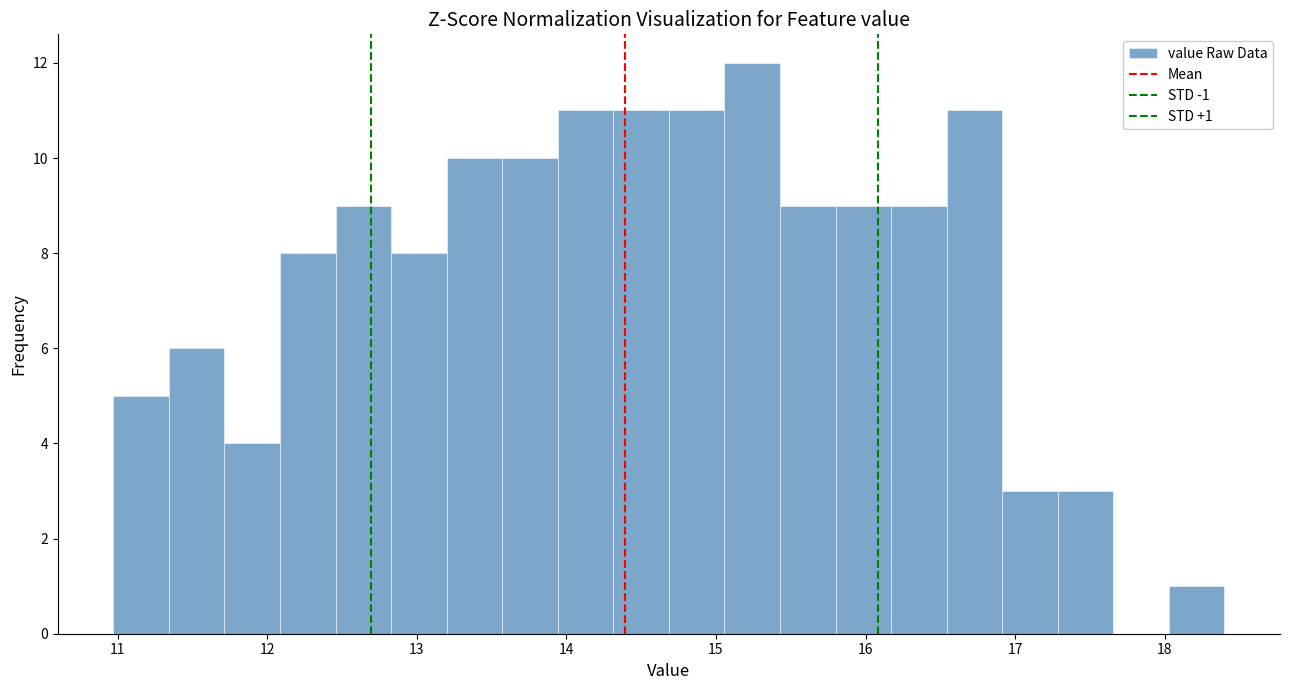

Around what value on the x-axis is the tallest bar? Give the approximate position of its centre, as read against the axis.

15.2